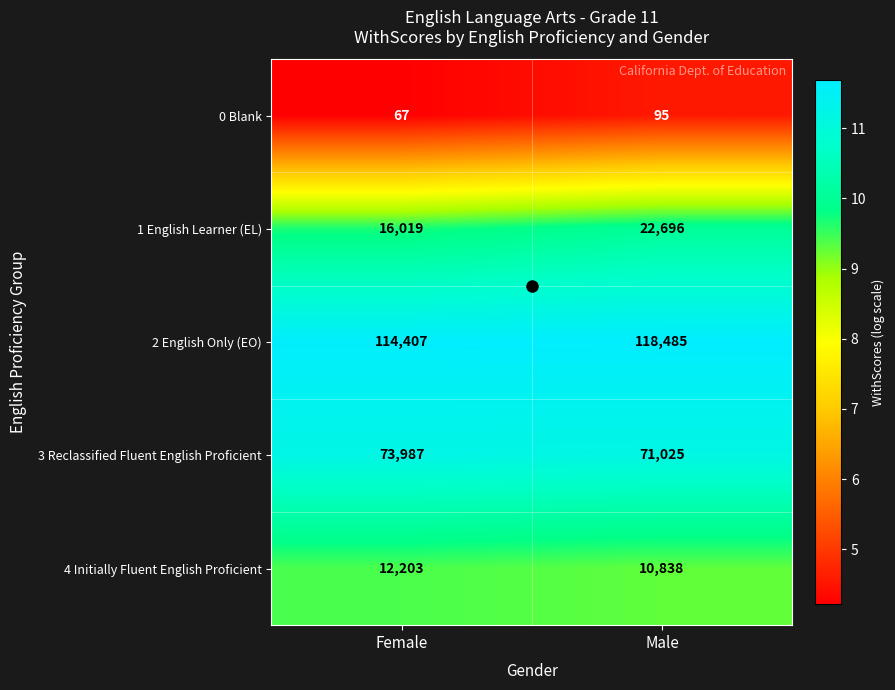

Where is 1 English Learner (EL) nearest to the value 19357?

Female